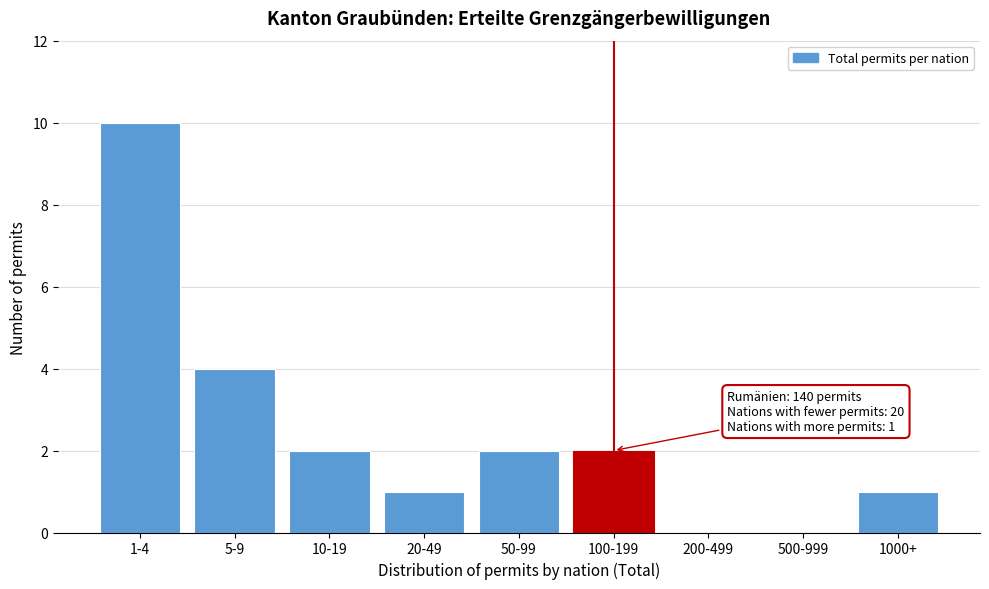

Reading left to right, what are all the values shown in this chart?

1-4=10	5-9=4	10-19=2	20-49=1	50-99=2	100-199=2	200-499=0	500-999=0	1000+=1